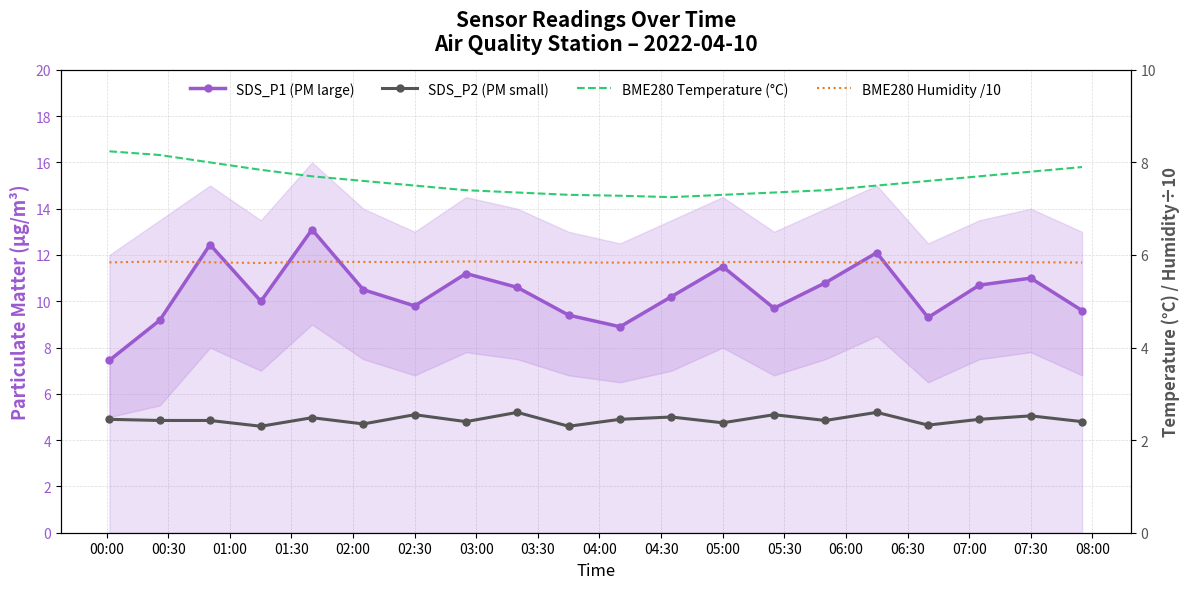

Count the BME280 Humidity /10 values in the range 5 to 6.

20